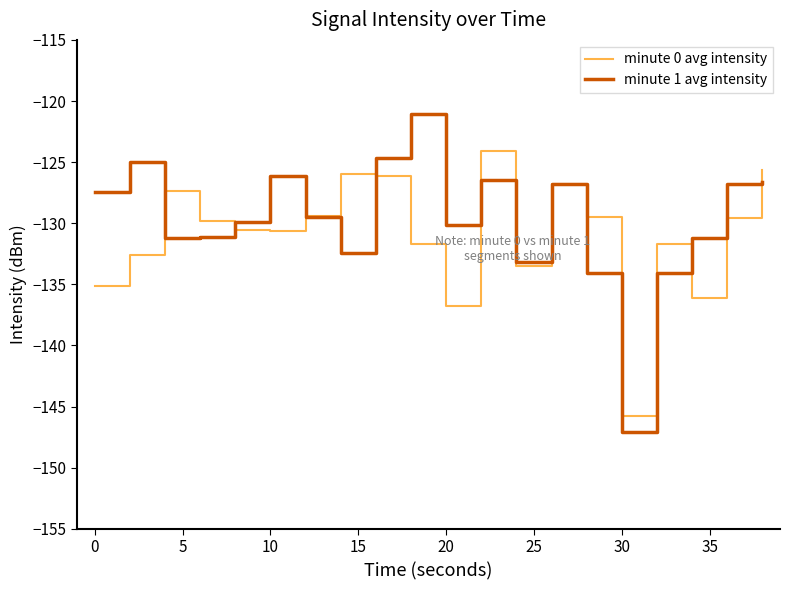

List the series in order of their peak value, highest first.

minute 1 avg intensity, minute 0 avg intensity